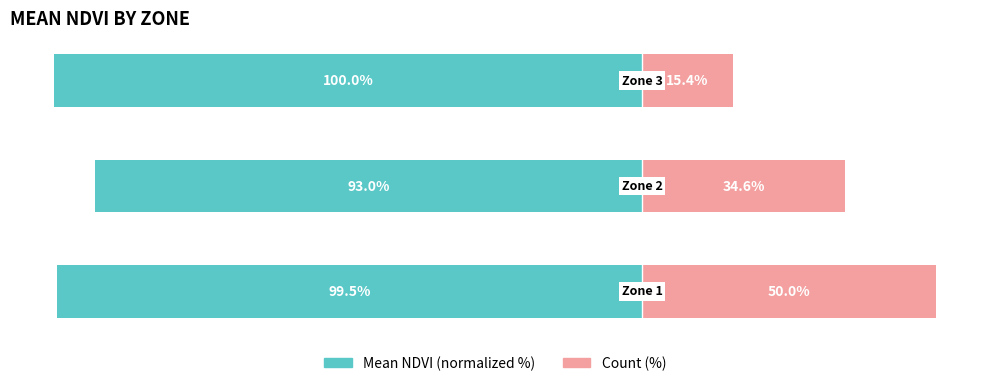

How many data points does each series have?

3